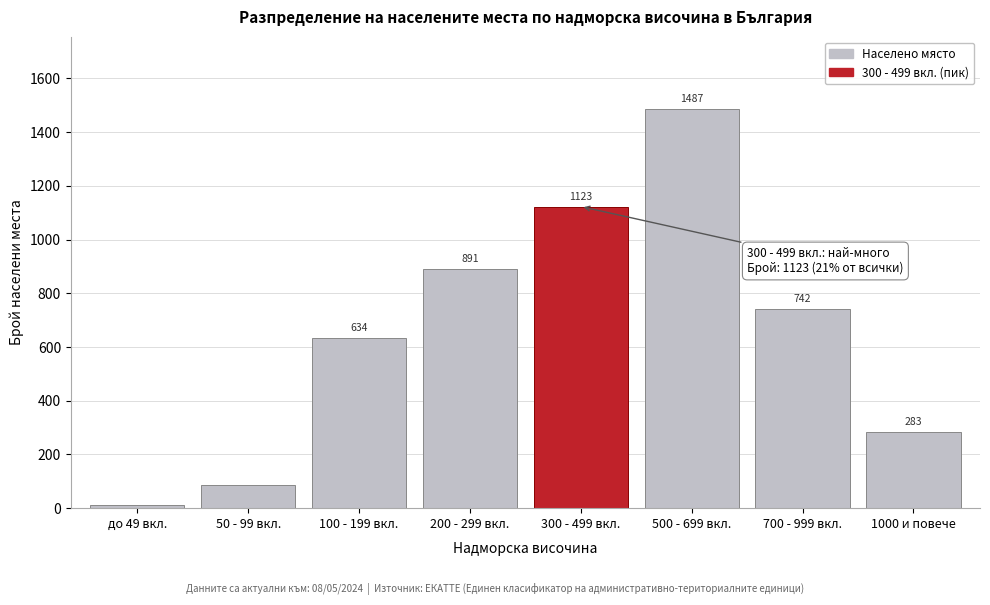

Reading left to right, list all the values displayed in this chart.

12	87	634	891	1123	1487	742	283